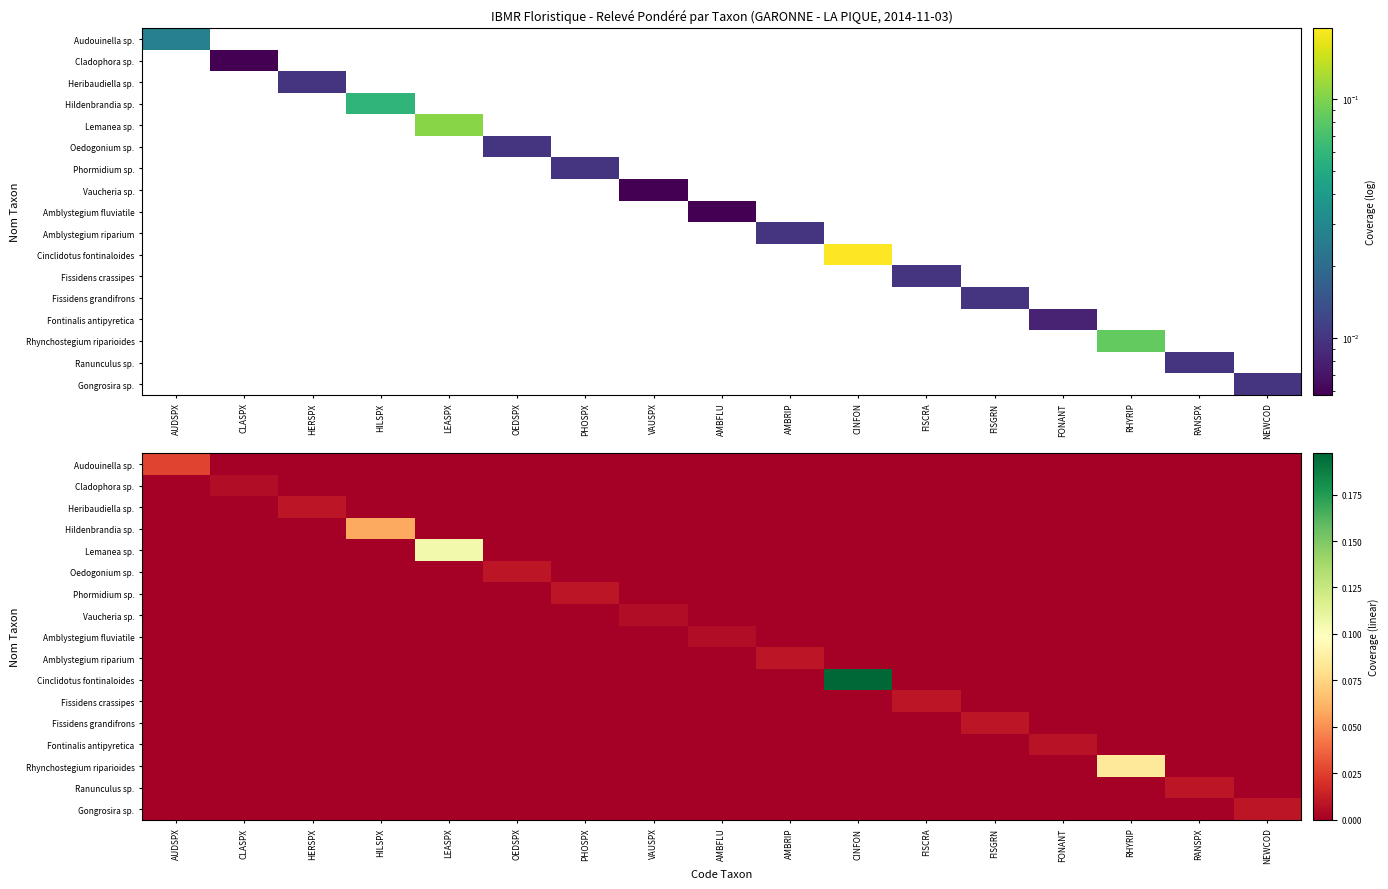

How many distinct data groups are displayed?

17